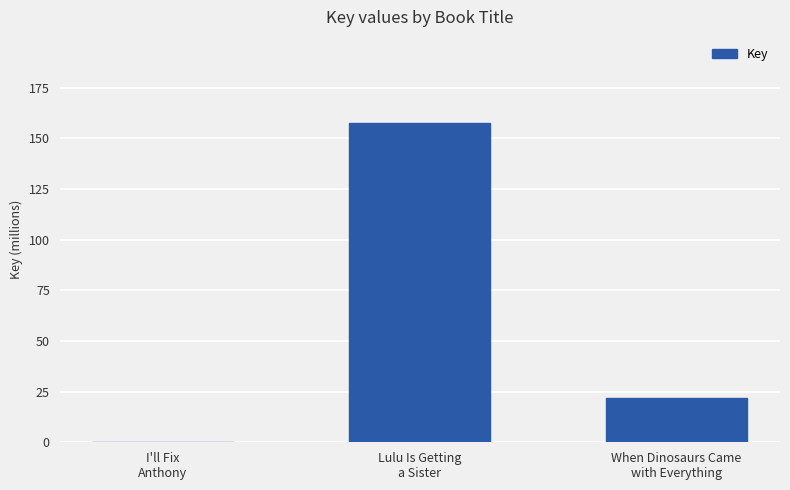

Reading left to right, list all the values displayed in this chart.

I'll Fix
Anthony=6235	Lulu Is Getting
a Sister=157621984	When Dinosaurs Came
with Everything=22011159